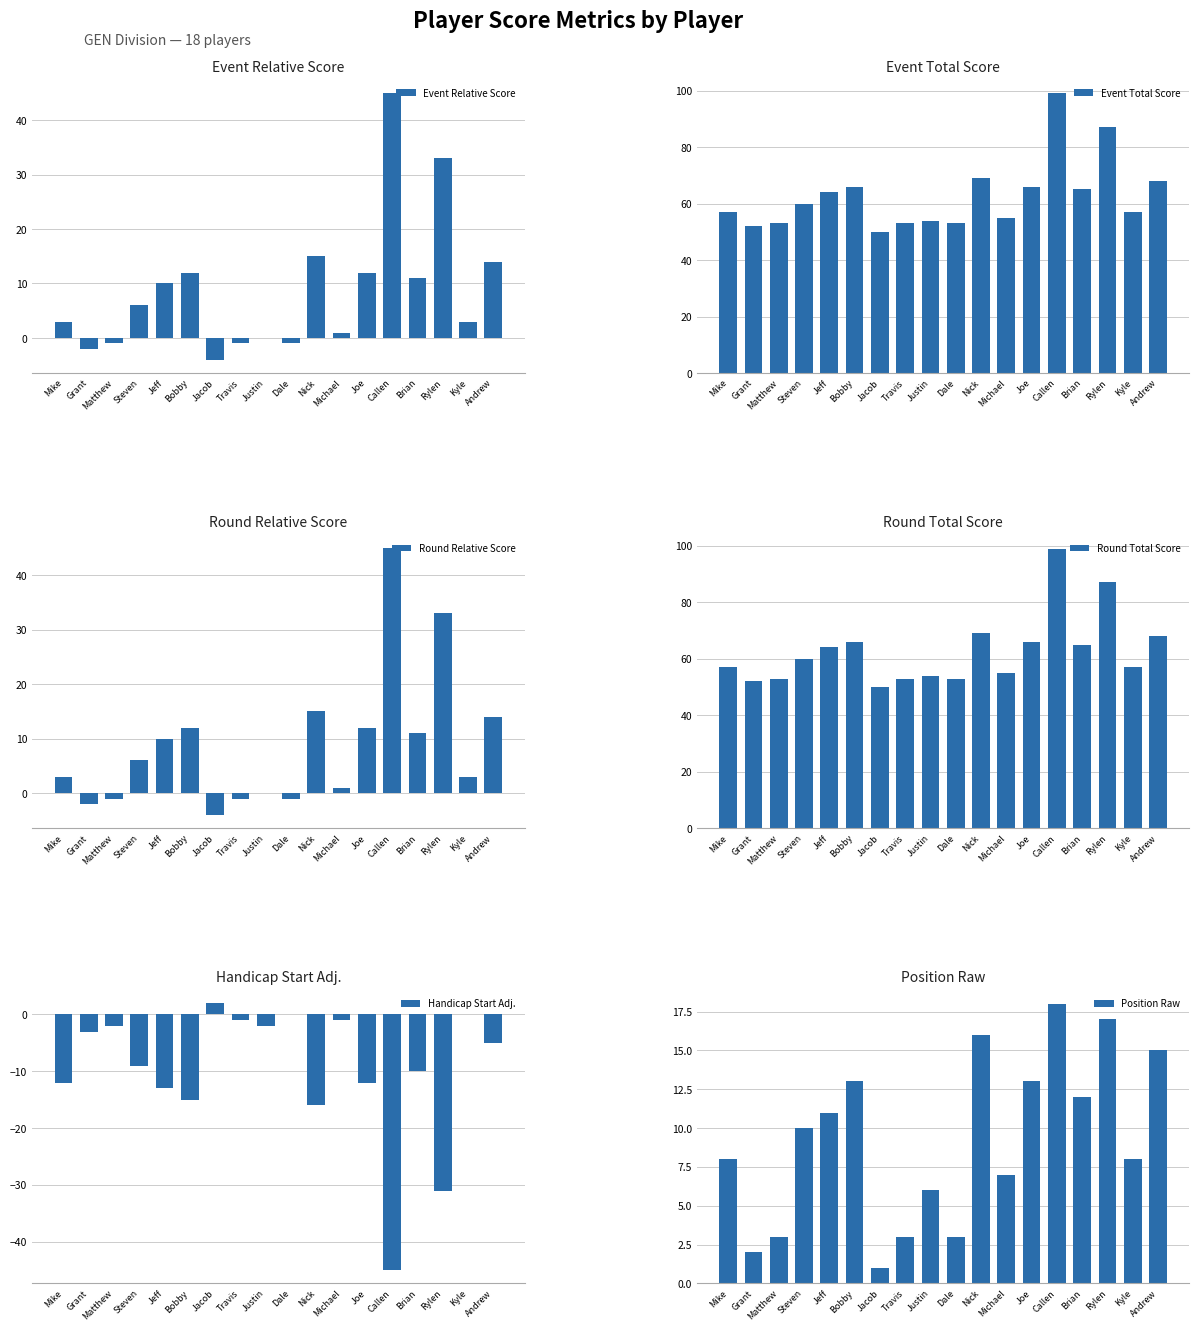

Which series has the largest range (max minus min)?

Event Relative Score